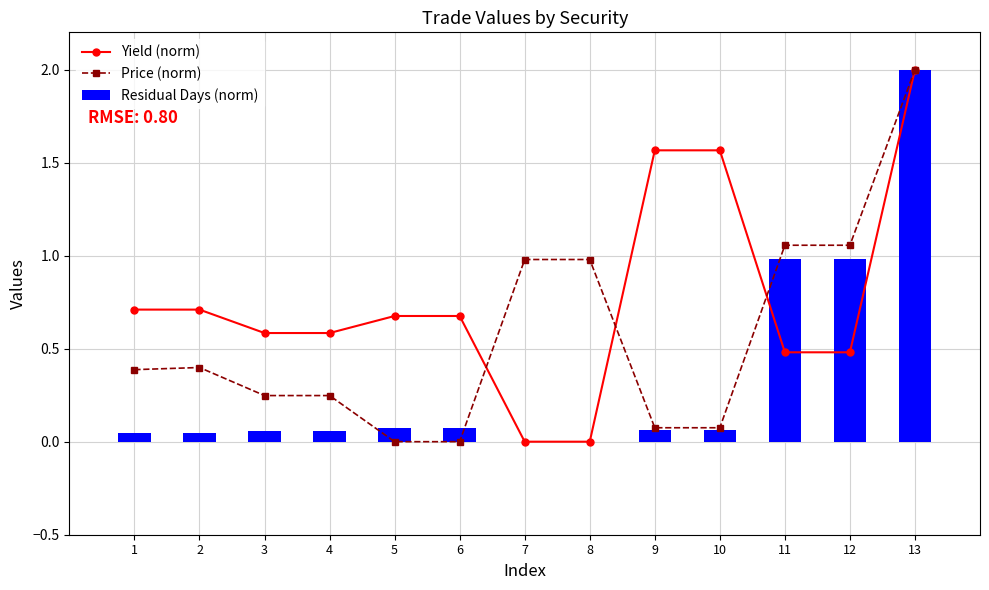

What is the sum of all Price (norm) values?

7.5